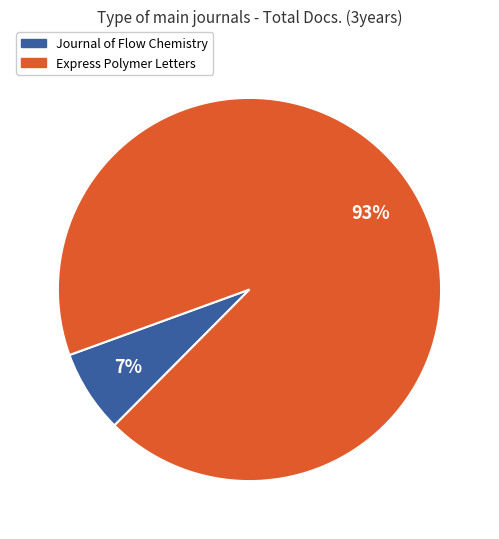

Is the sum of Express Polymer Letters and Journal of Flow Chemistry greater than half?

Yes